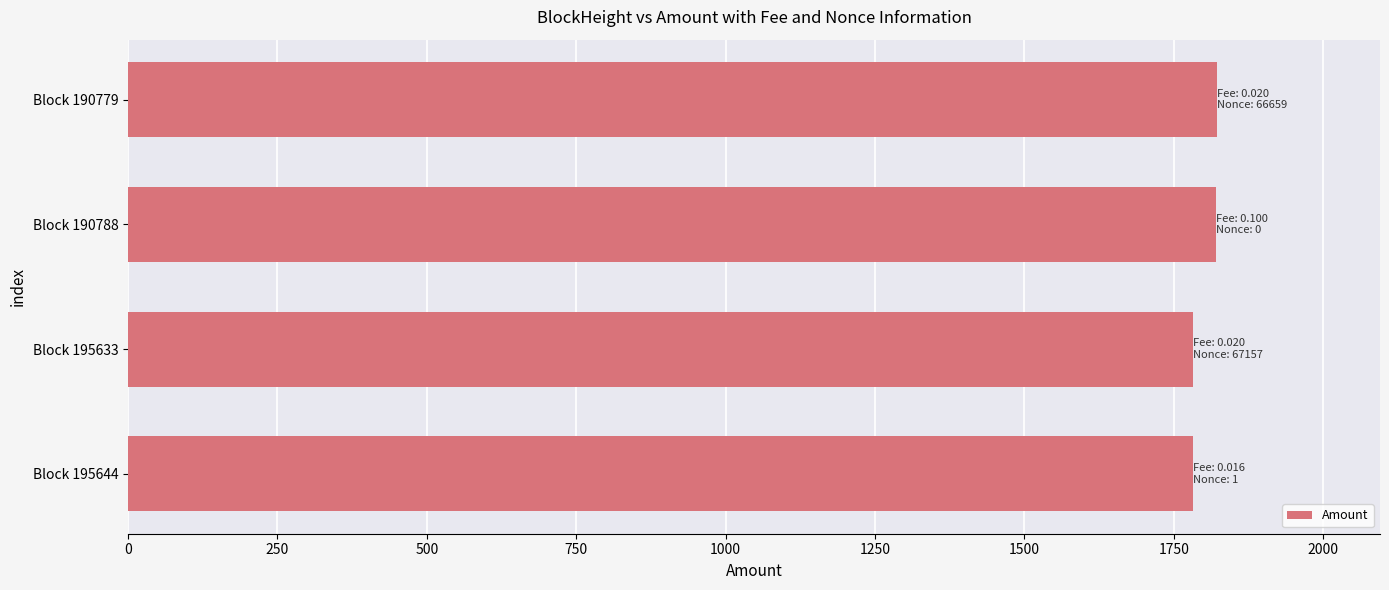

What is the sum of all values?

7205.6